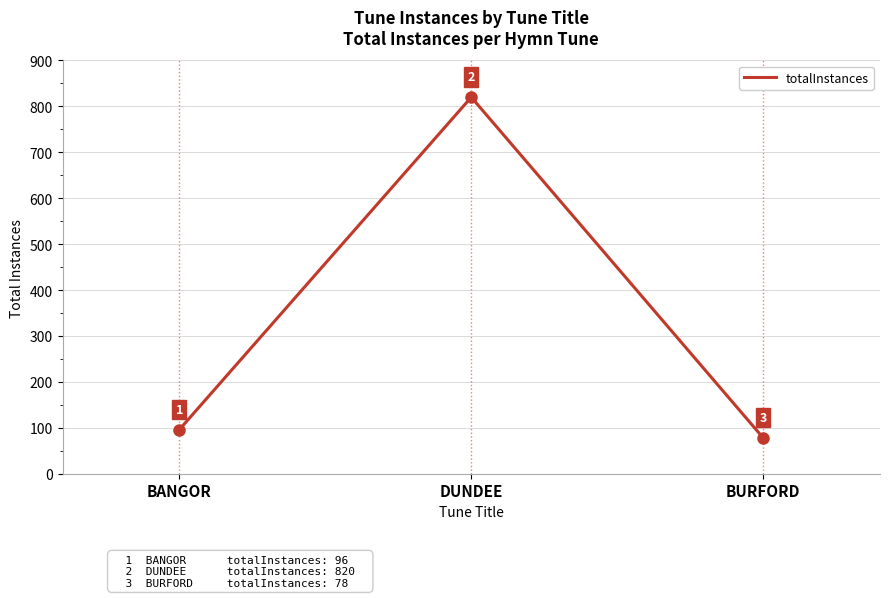

What is the ratio of the value at DUNDEE to the value at BURFORD?

10.5